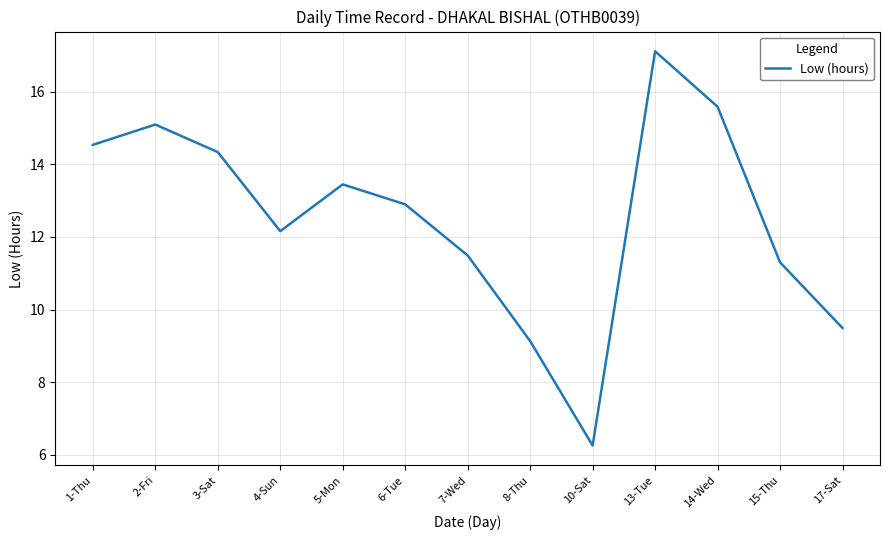

Count the number of categories in the chart.

13